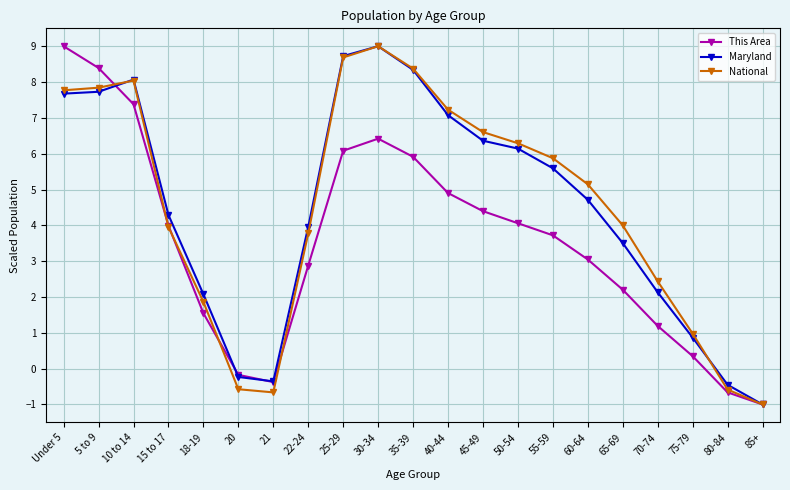

What is the total value across all series at 55-59?

15.2